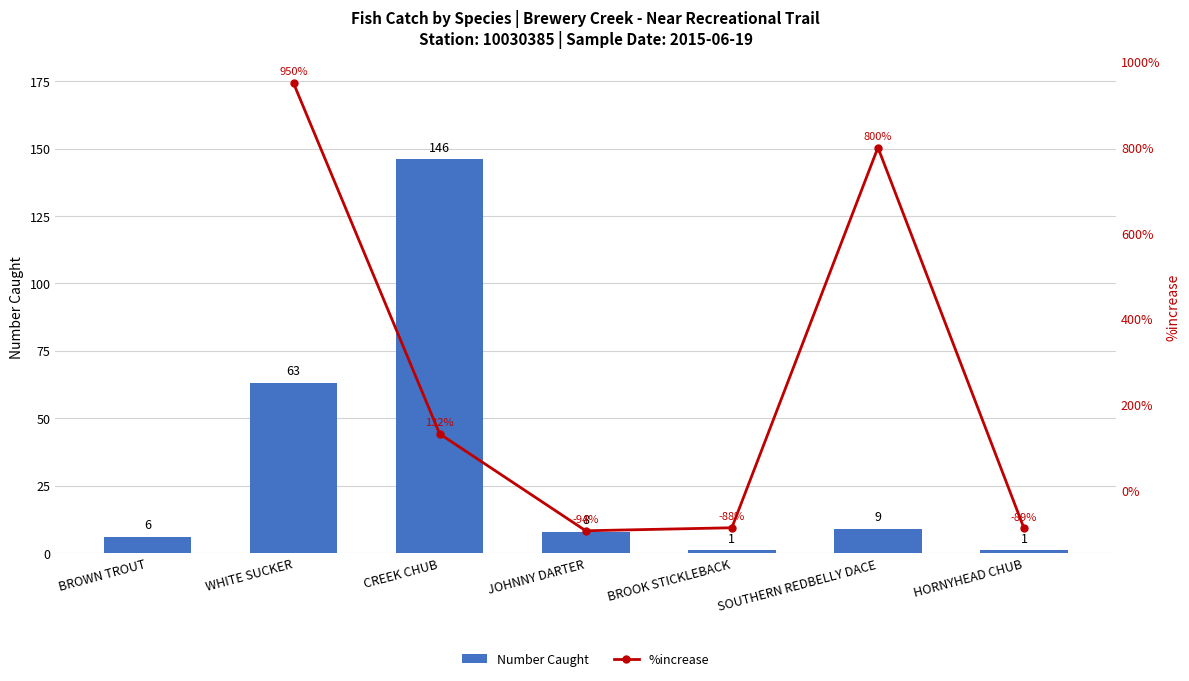

The value at JOHNNY DARTER is 8. True or false?

True